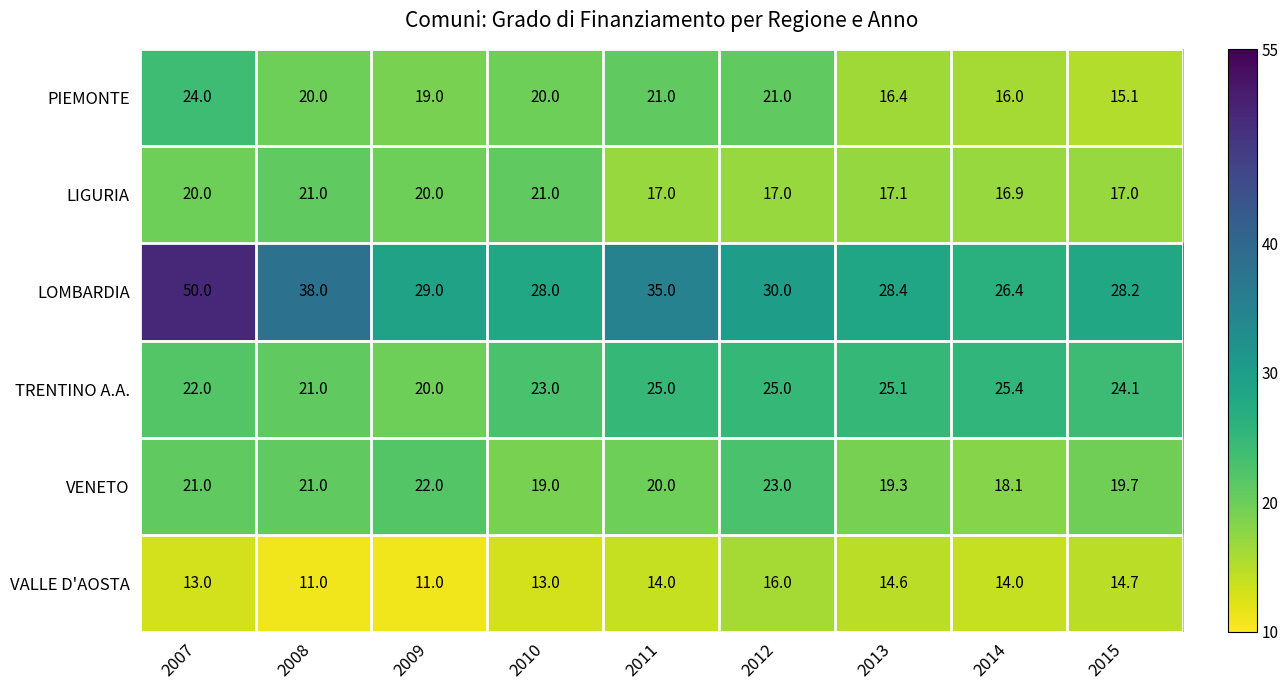

What is the total value across all series at 2009?

121.0